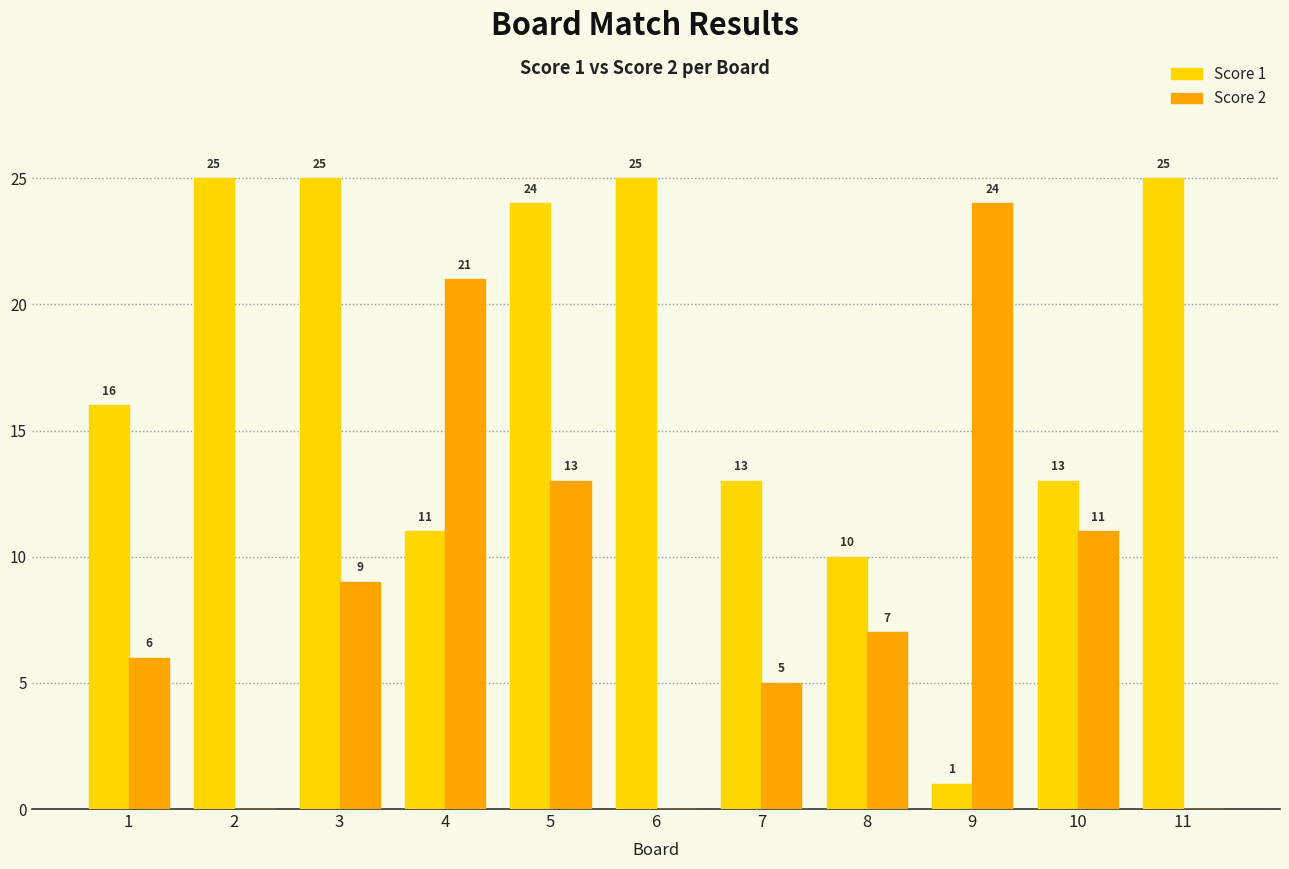

What is the sum of all Score 2 values?

96